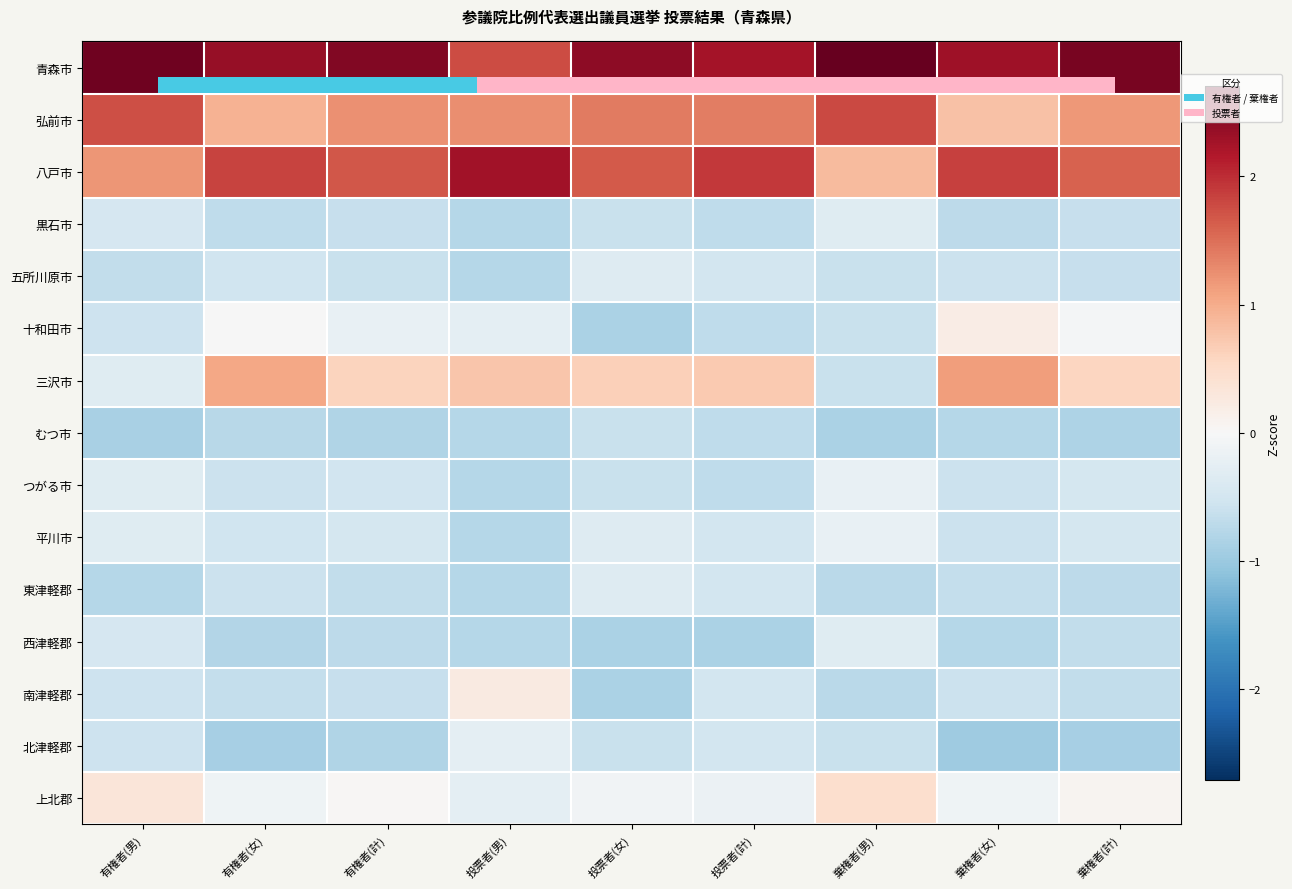

At which category is the sum across all series the highest?

棄権者(計)